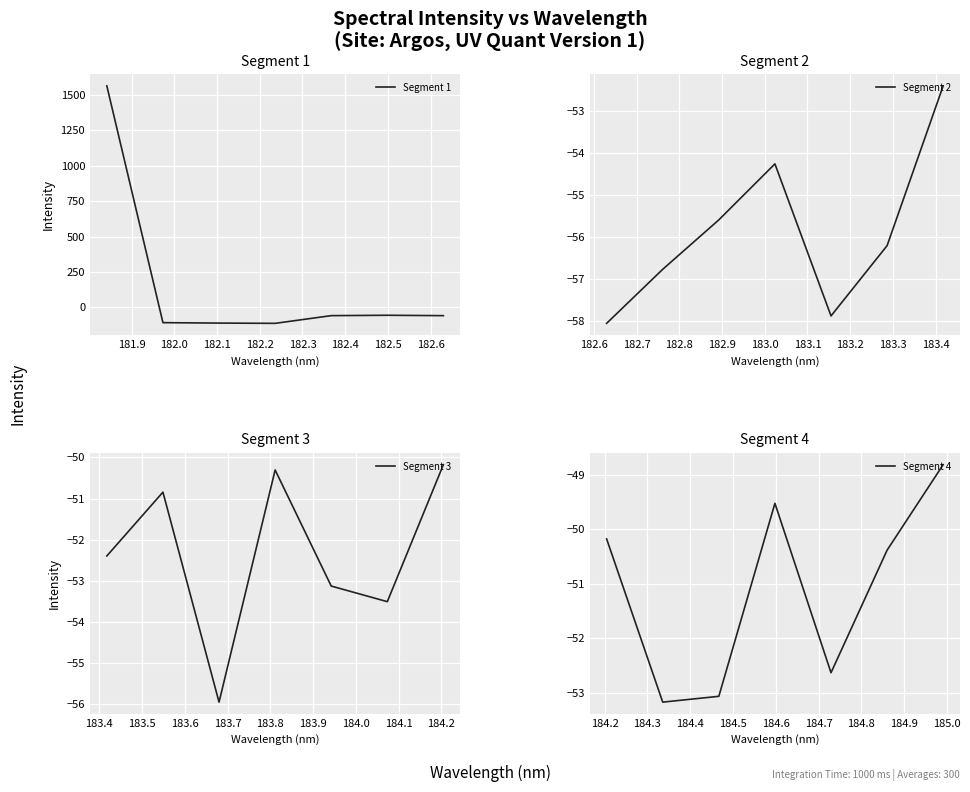

What is the maximum value for Segment 4?

-48.8